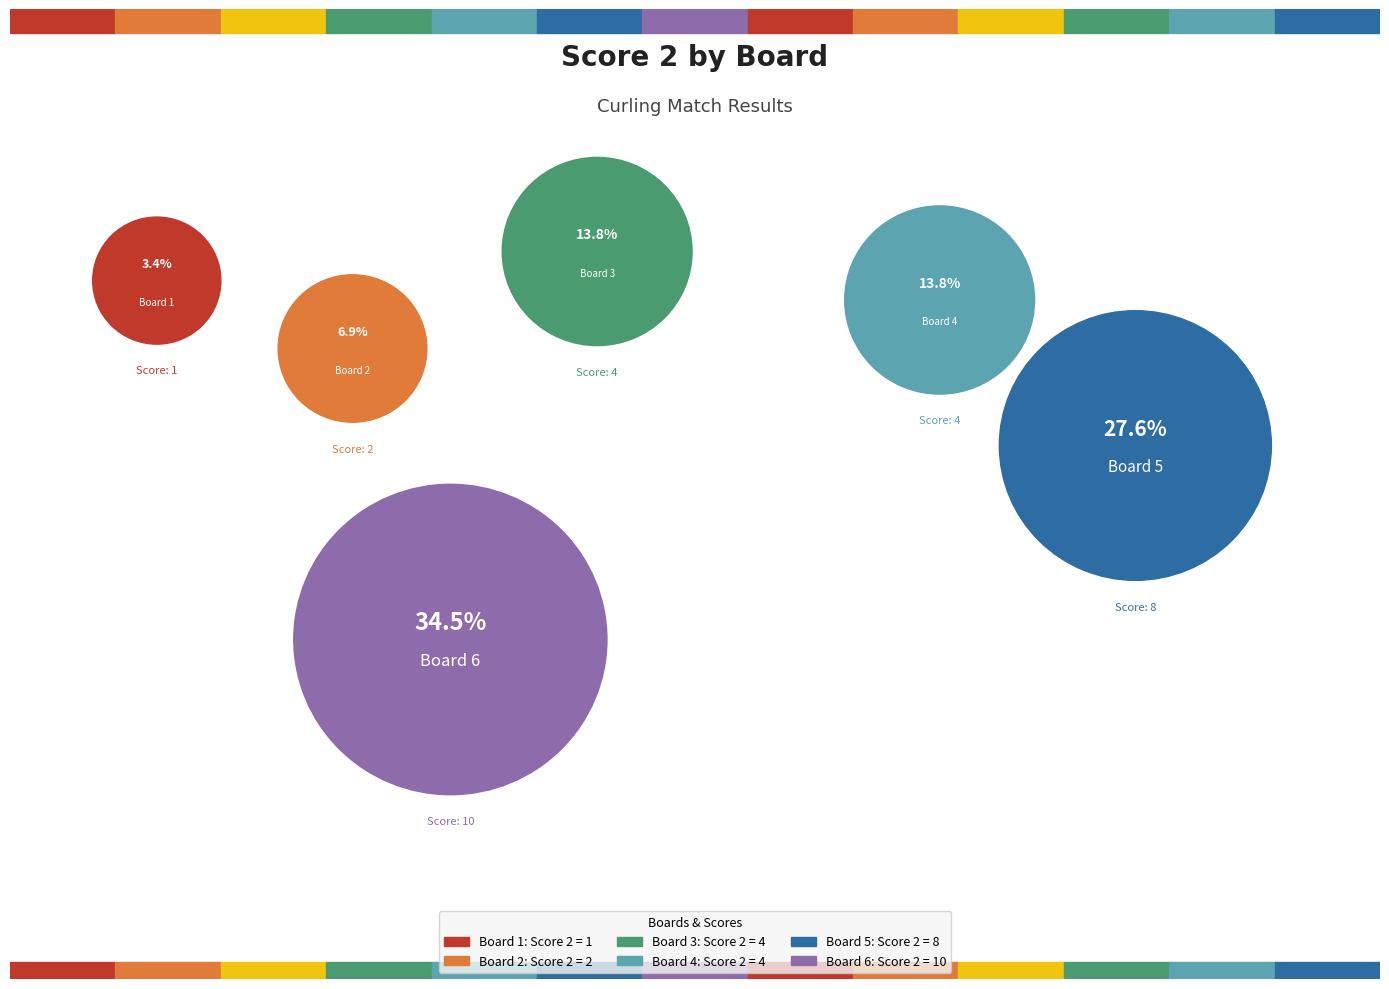

Rank the categories by value from lowest to highest.

Board 1, Board 2, Board 3, Board 4, Board 5, Board 6